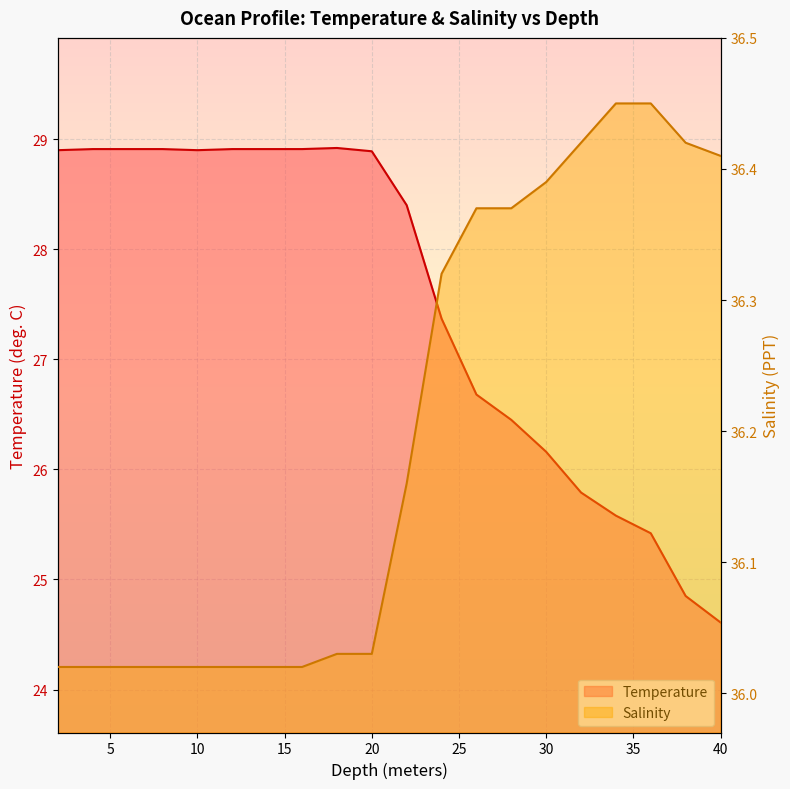

At which label is Temperature closest to 26?

30.0